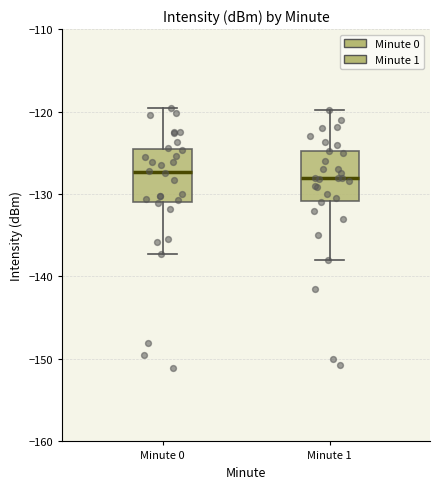

Reading left to right, transcribe this box plot: for each box, give where its median line is, the range the box spans, and where its two whiskers end, as read against the y-axis. The values are not printed on the chart, so give them approximately, as read against the axis.

Minute 0: median -127, box -131 to -125, whiskers -137 to -120
Minute 1: median -128, box -131 to -125, whiskers -138 to -120